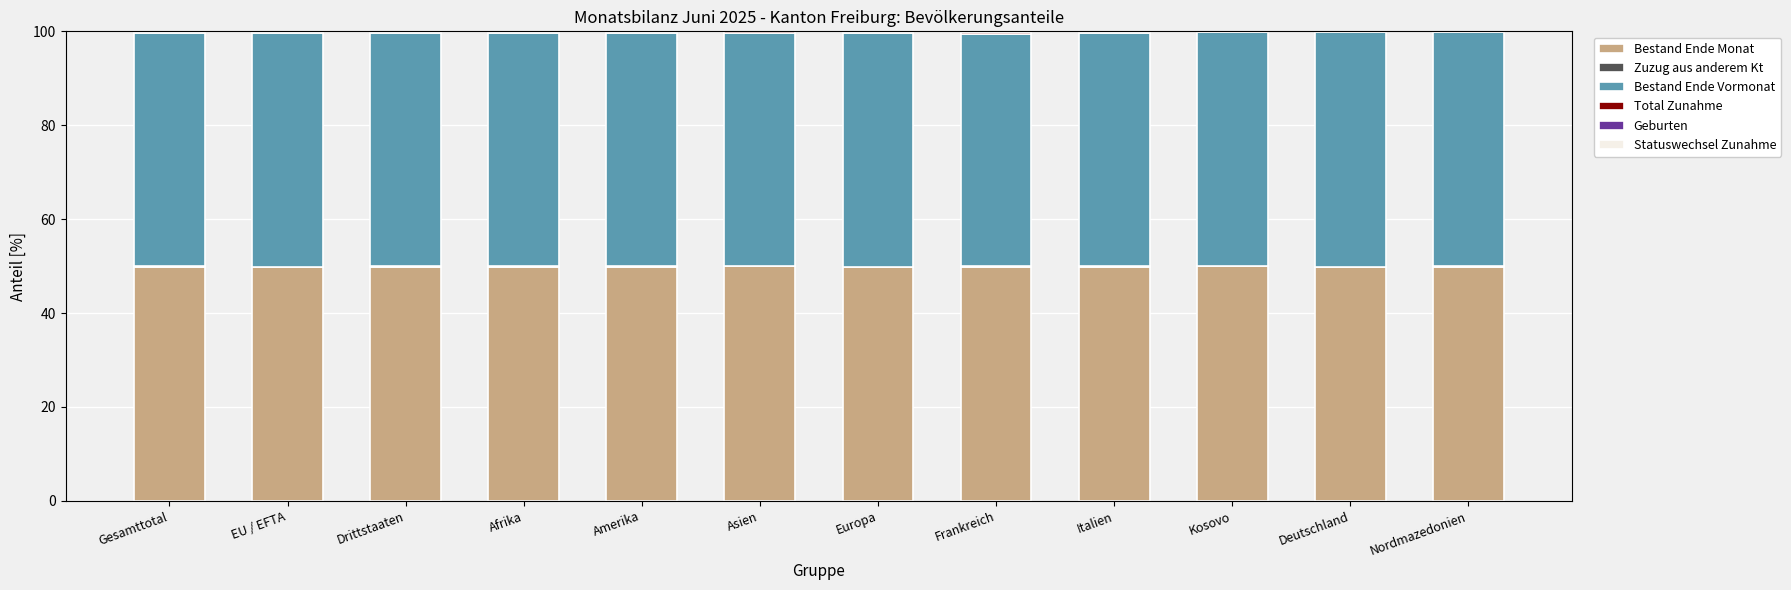

Does the chart contain stacked bars?

Yes